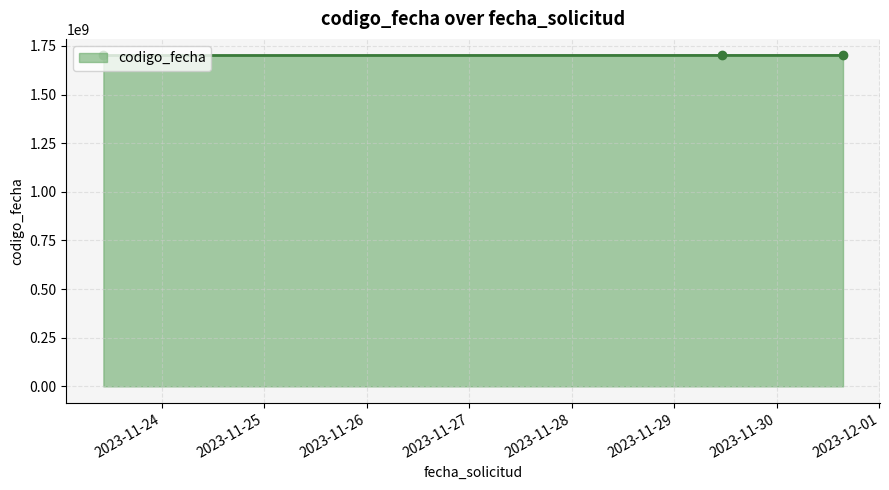

What is the sum of all values?

5103780827